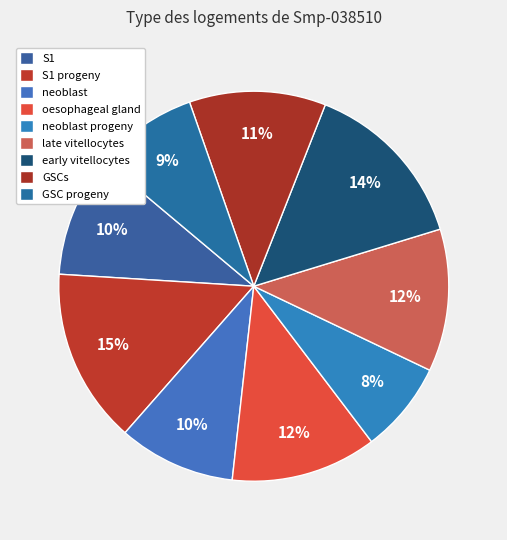

What percentage is NOT represented by GSC progeny?

91.5%